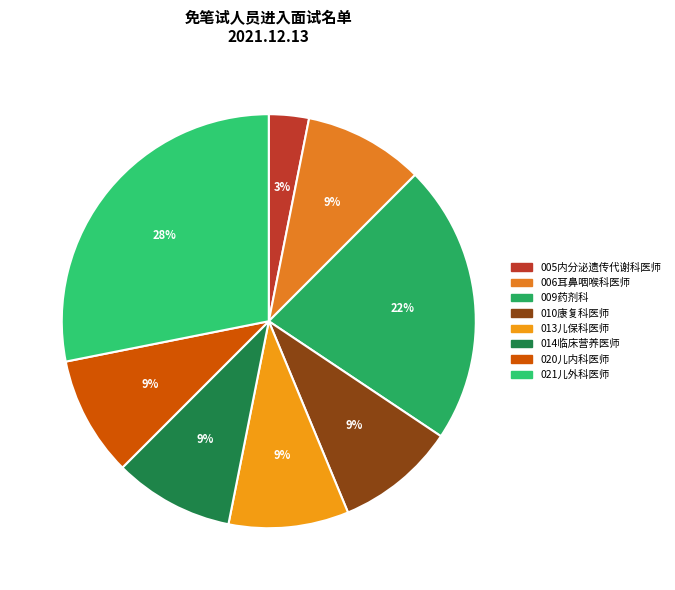

To the nearest percent, what portion does 014临床营养医师 represent?

9%